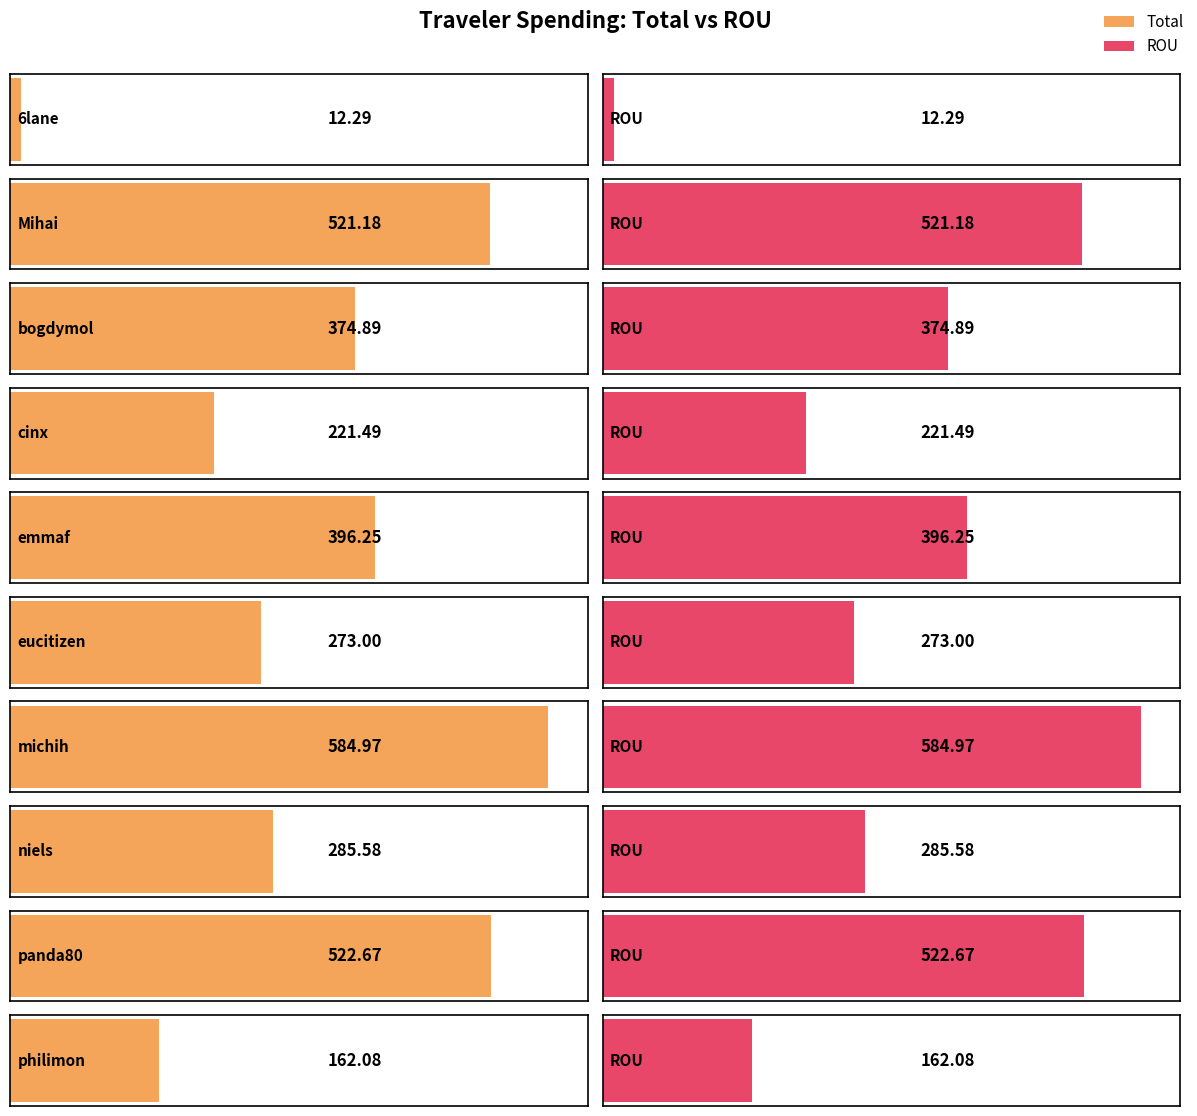

Is it true that Total equals 521.2 at Mihai?

True